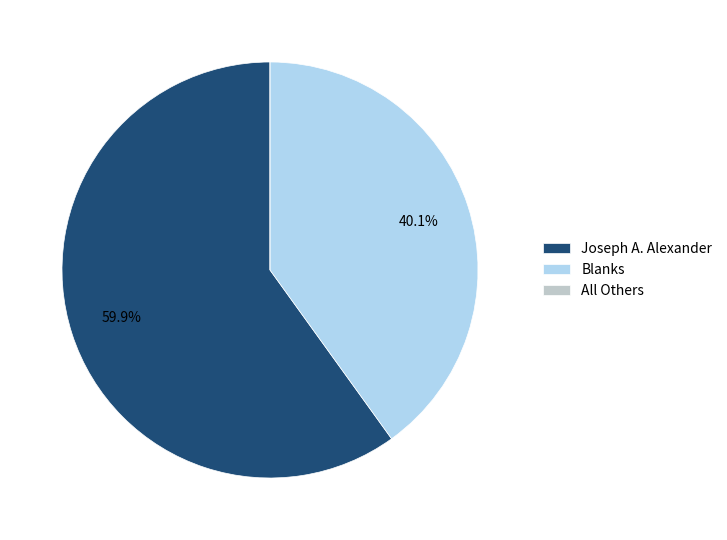

Does Joseph A. Alexander account for over 50% of the chart?

Yes